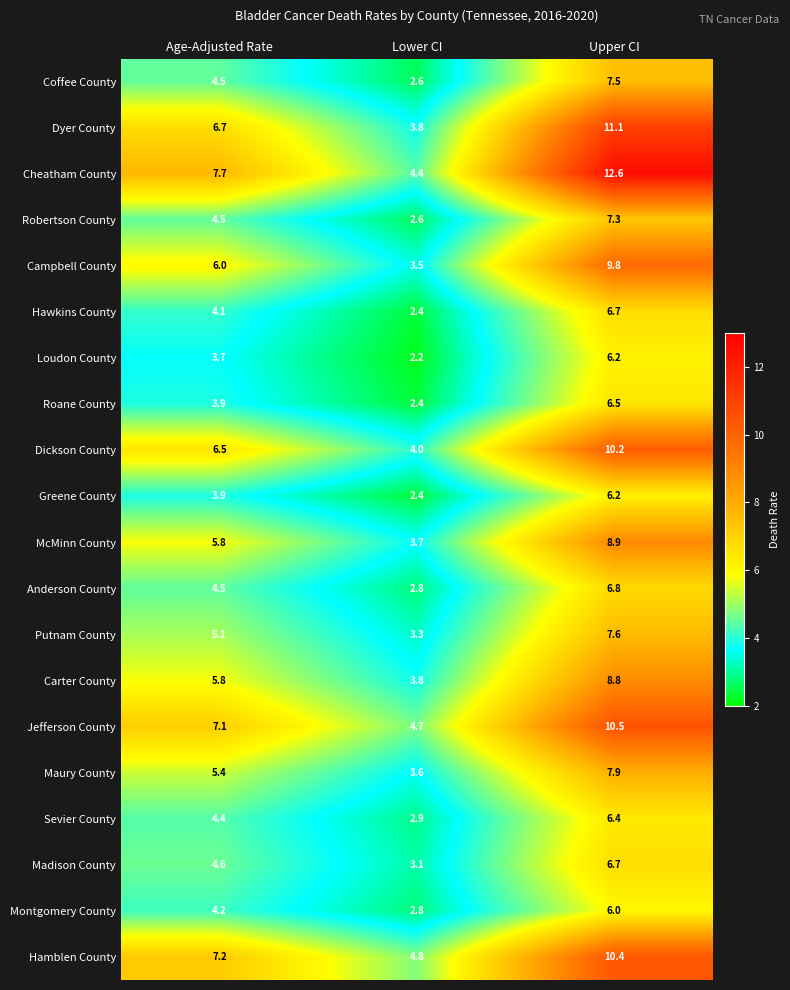

Which series has the widest spread of values?

Cheatham County